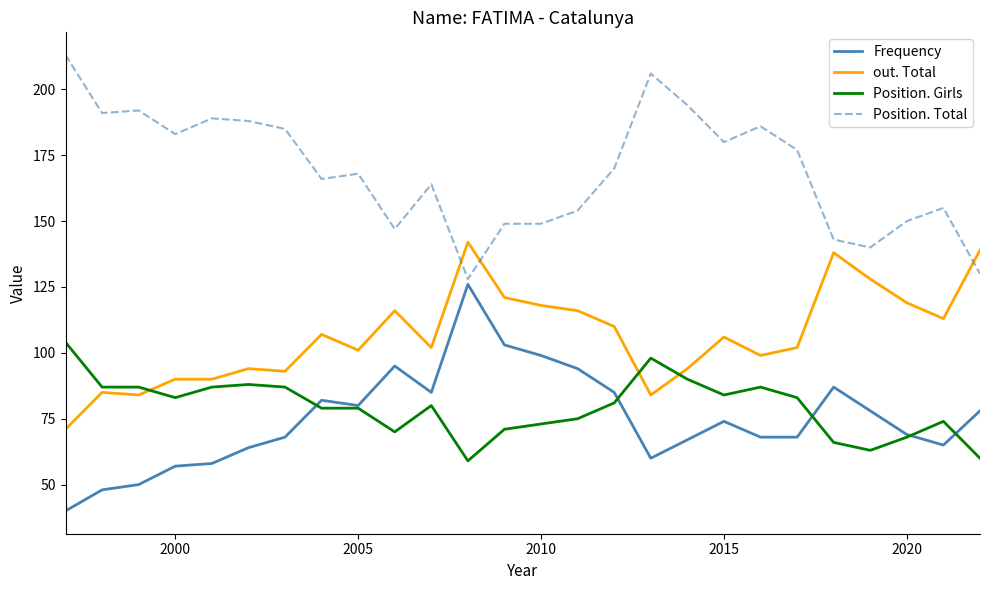

Reading left to right, list all the values displayed in this chart.

Frequency: 40	48	50	57	58	64	68	82	80	95	85	126	103	99	94	85	60	67	74	68	68	87	78	69	65	78
out. Total: 71	85	84	90	90	94	93	107	101	116	102	142	121	118	116	110	84	94	106	99	102	138	128	119	113	139
Position. Girls: 104	87	87	83	87	88	87	79	79	70	80	59	71	73	75	81	98	90	84	87	83	66	63	68	74	60
Position. Total: 213	191	192	183	189	188	185	166	168	147	164	128	149	149	154	170	206	194	180	186	177	143	140	150	155	130